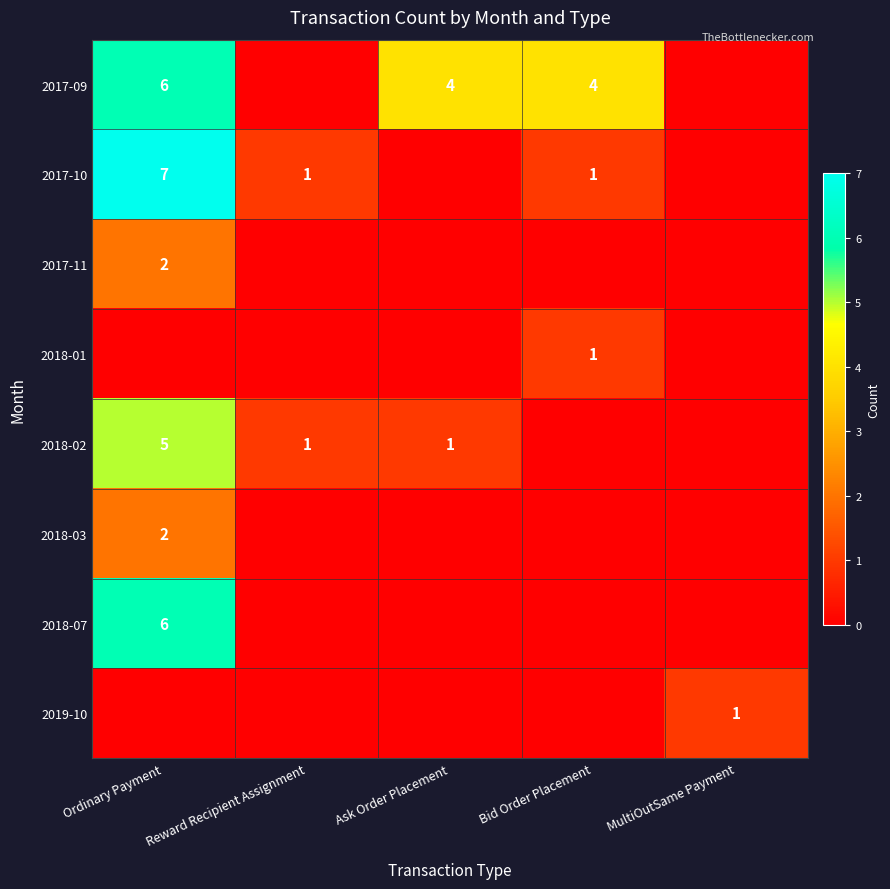

The 2018-07 series shows 6 at Ordinary Payment. True or false?

True